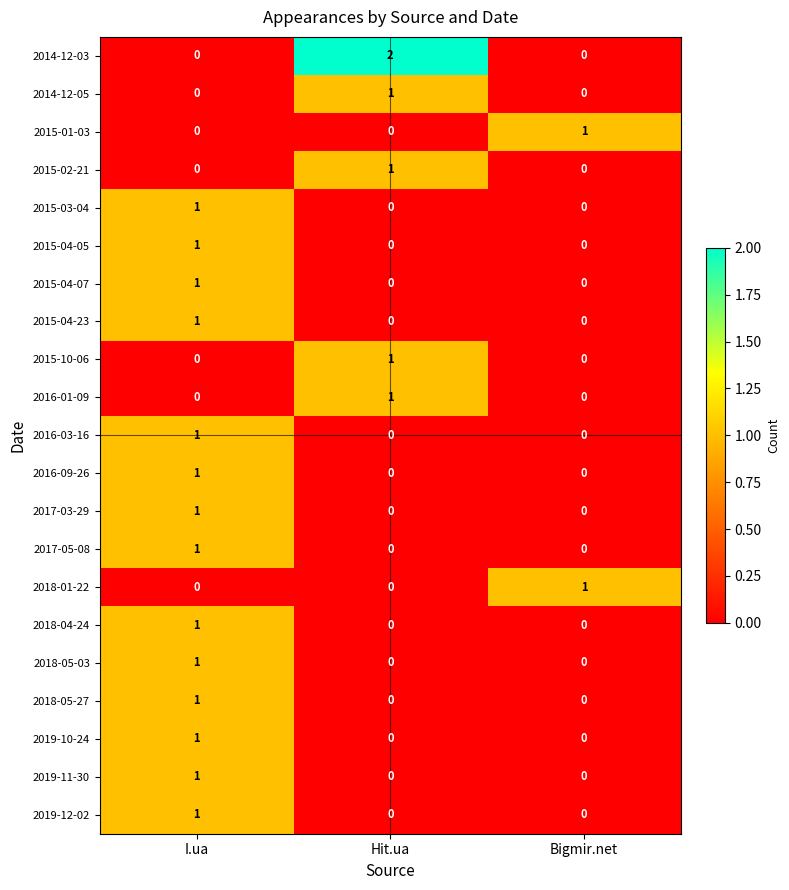

The value of 2018-05-27 at Bigmir.net is 0. True or false?

True